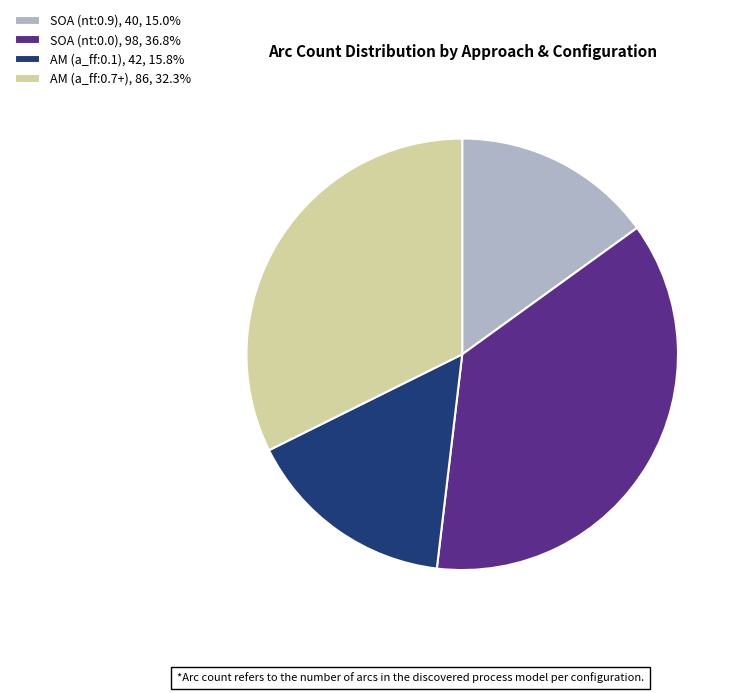

Approximately how many times larger is the value at AM (a_ff:0.1), 42, 15.8% compared to SOA (nt:0.9), 40, 15.0%?

1.0